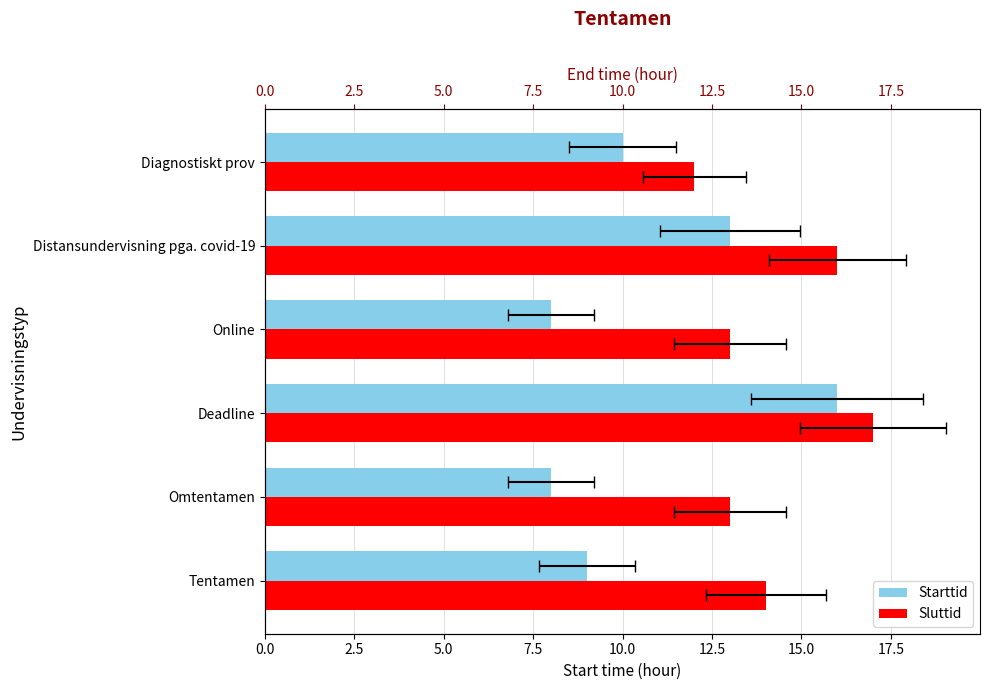

At Deadline, list the series in order from smallest to largest.

Starttid, Sluttid